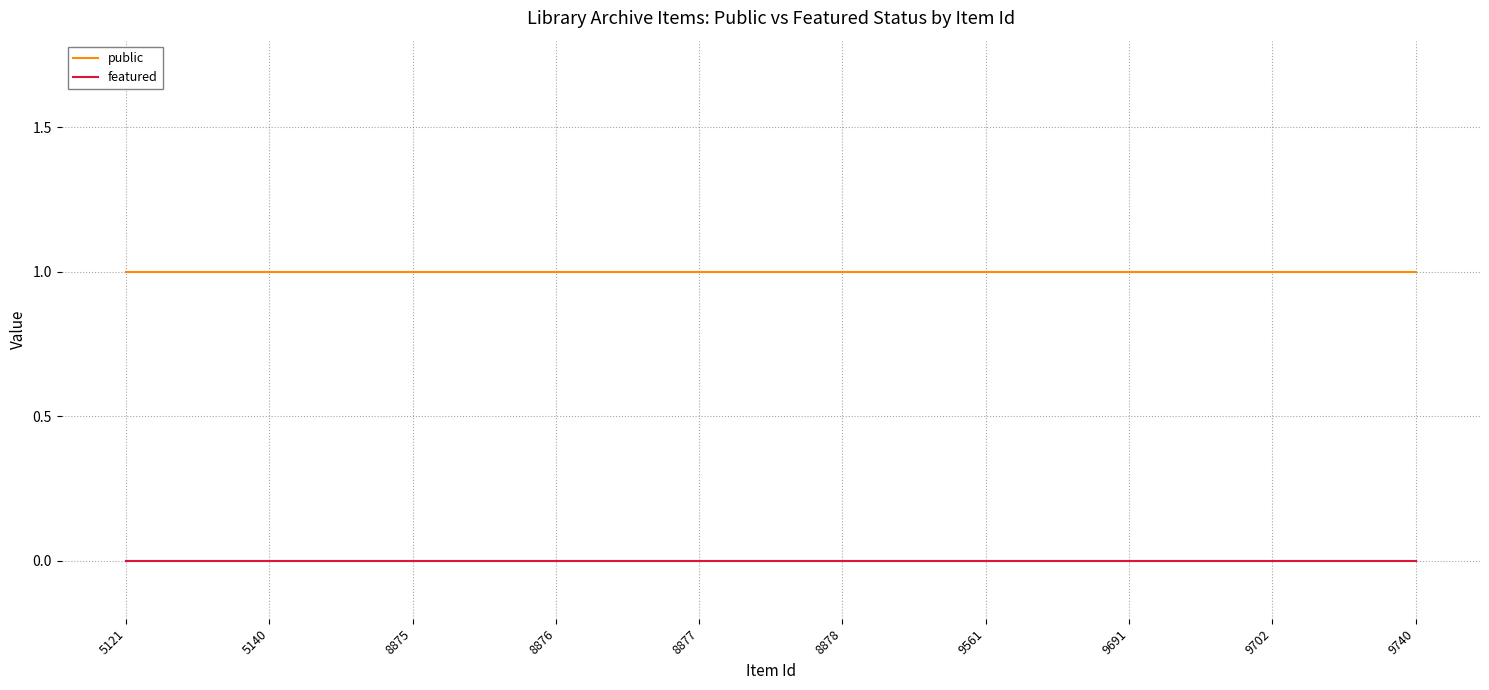

Is the value of featured at 8875 greater than the value of public at 9691?

No